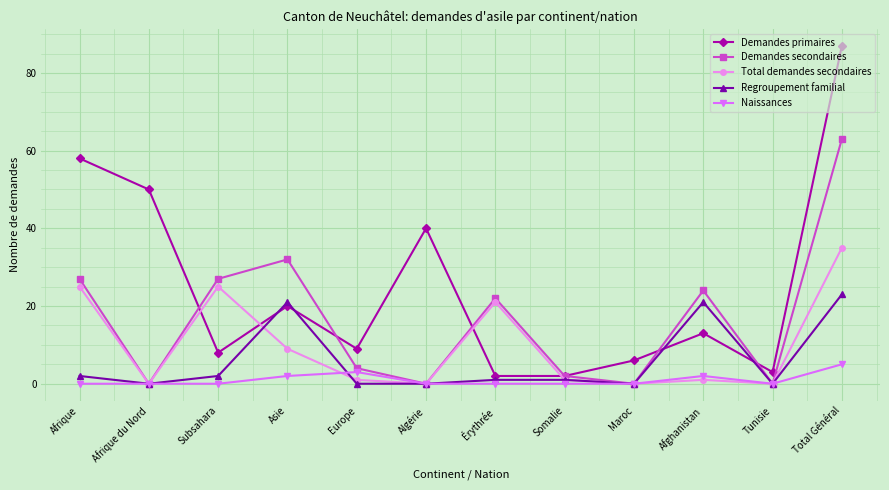

At which category does Demandes secondaires reach its first local valley?

Afrique du Nord